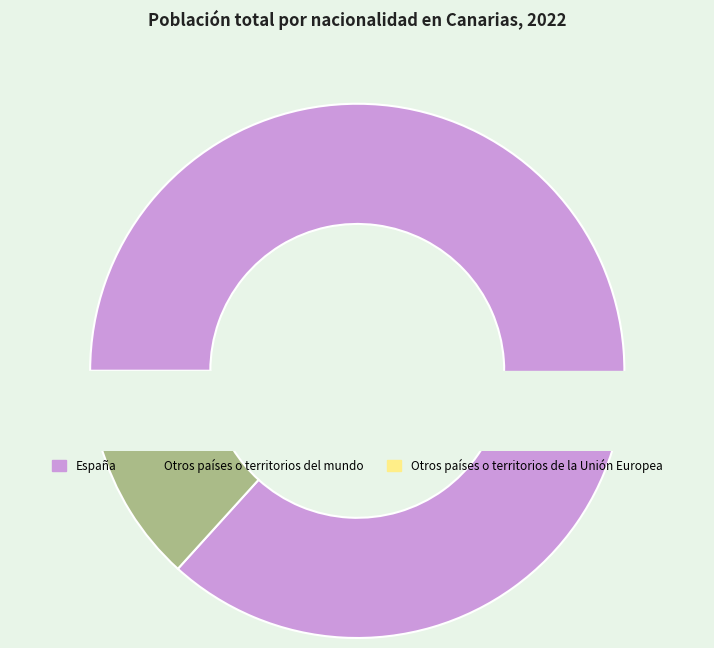

What percentage is the Otros países o territorios del mundo slice, to the nearest percent?

9%